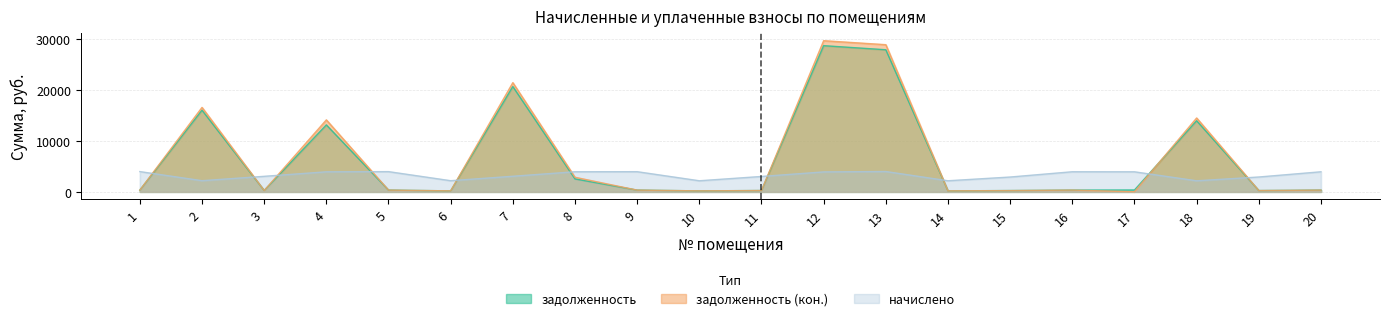

Does the chart have visible grid lines?

Yes